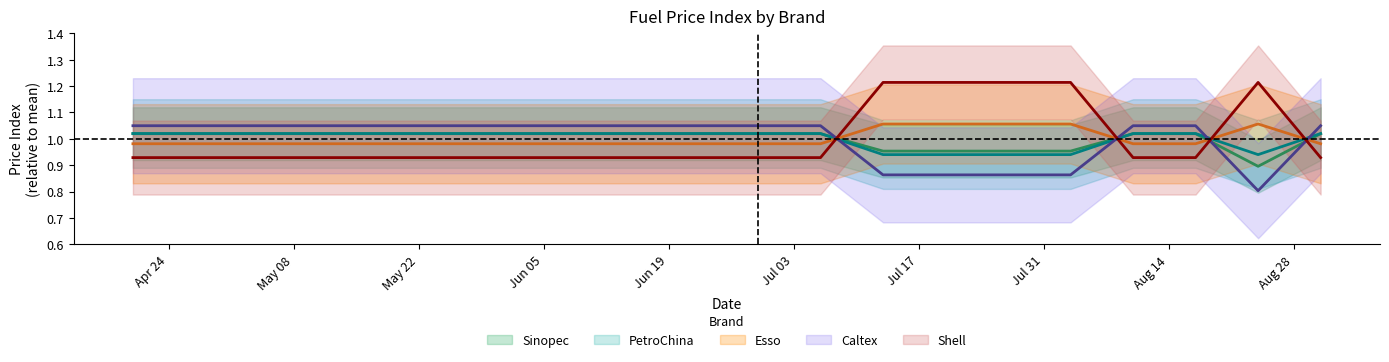

How many intersections are there between Shell and PetroChina?

4